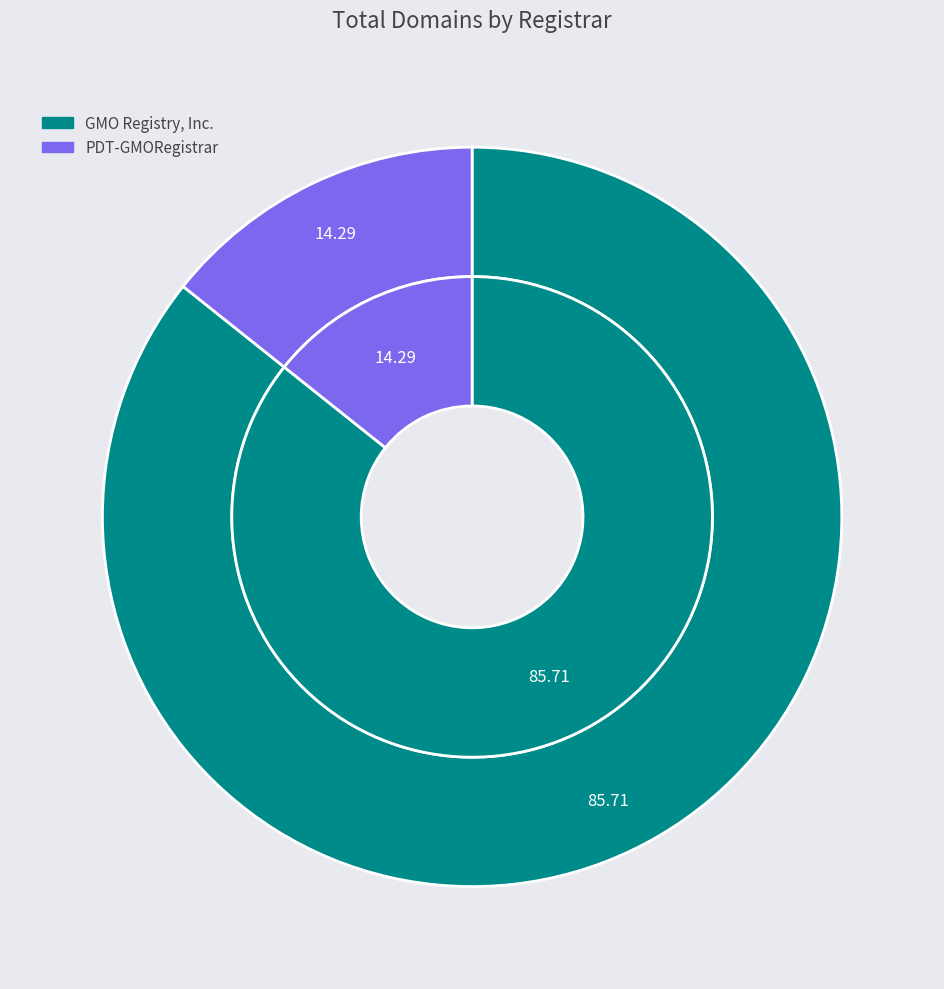

To the nearest percent, what is the difference between the largest and smallest slice percentages?

71%